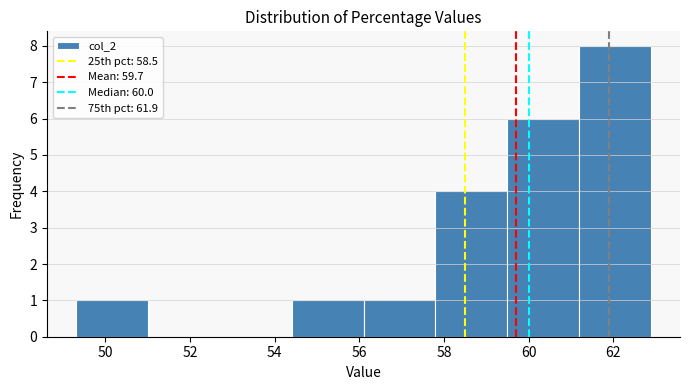

Reading left to right, transcribe this chart: for each bar, give the range it covers on the x-axis and its height. Neither the bar edges nor the heights are printed on the chart, so give them approximately, as read against the axes.

49.3 to 51.0: 1
51.0 to 52.7: 0
52.7 to 54.4: 0
54.4 to 56.1: 1
56.1 to 57.8: 1
57.8 to 59.5: 4
59.5 to 61.2: 6
61.2 to 62.9: 8